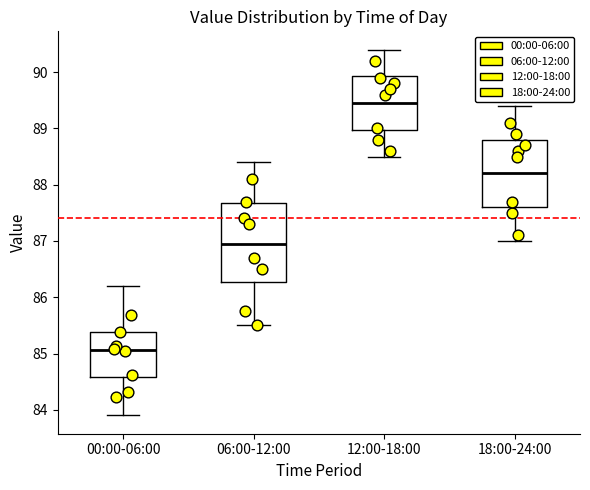

Comparing the boxes themselves (not the whiskers), which one is the tallest?

06:00-12:00